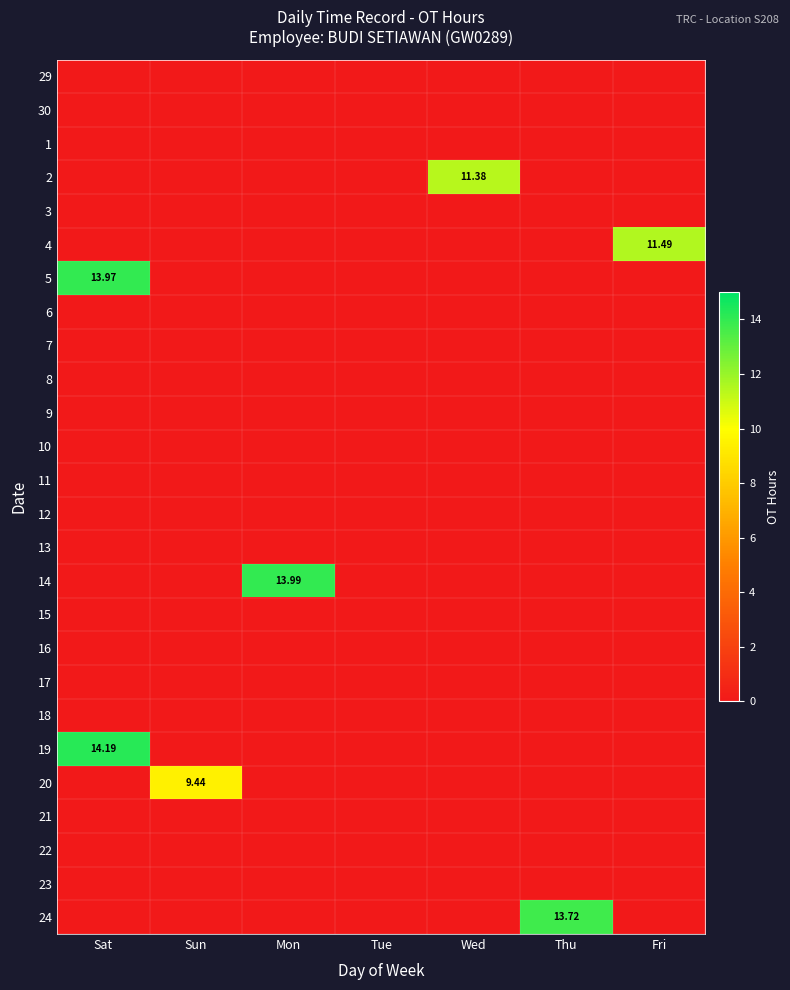

At which category is the sum across all series the highest?

Sat